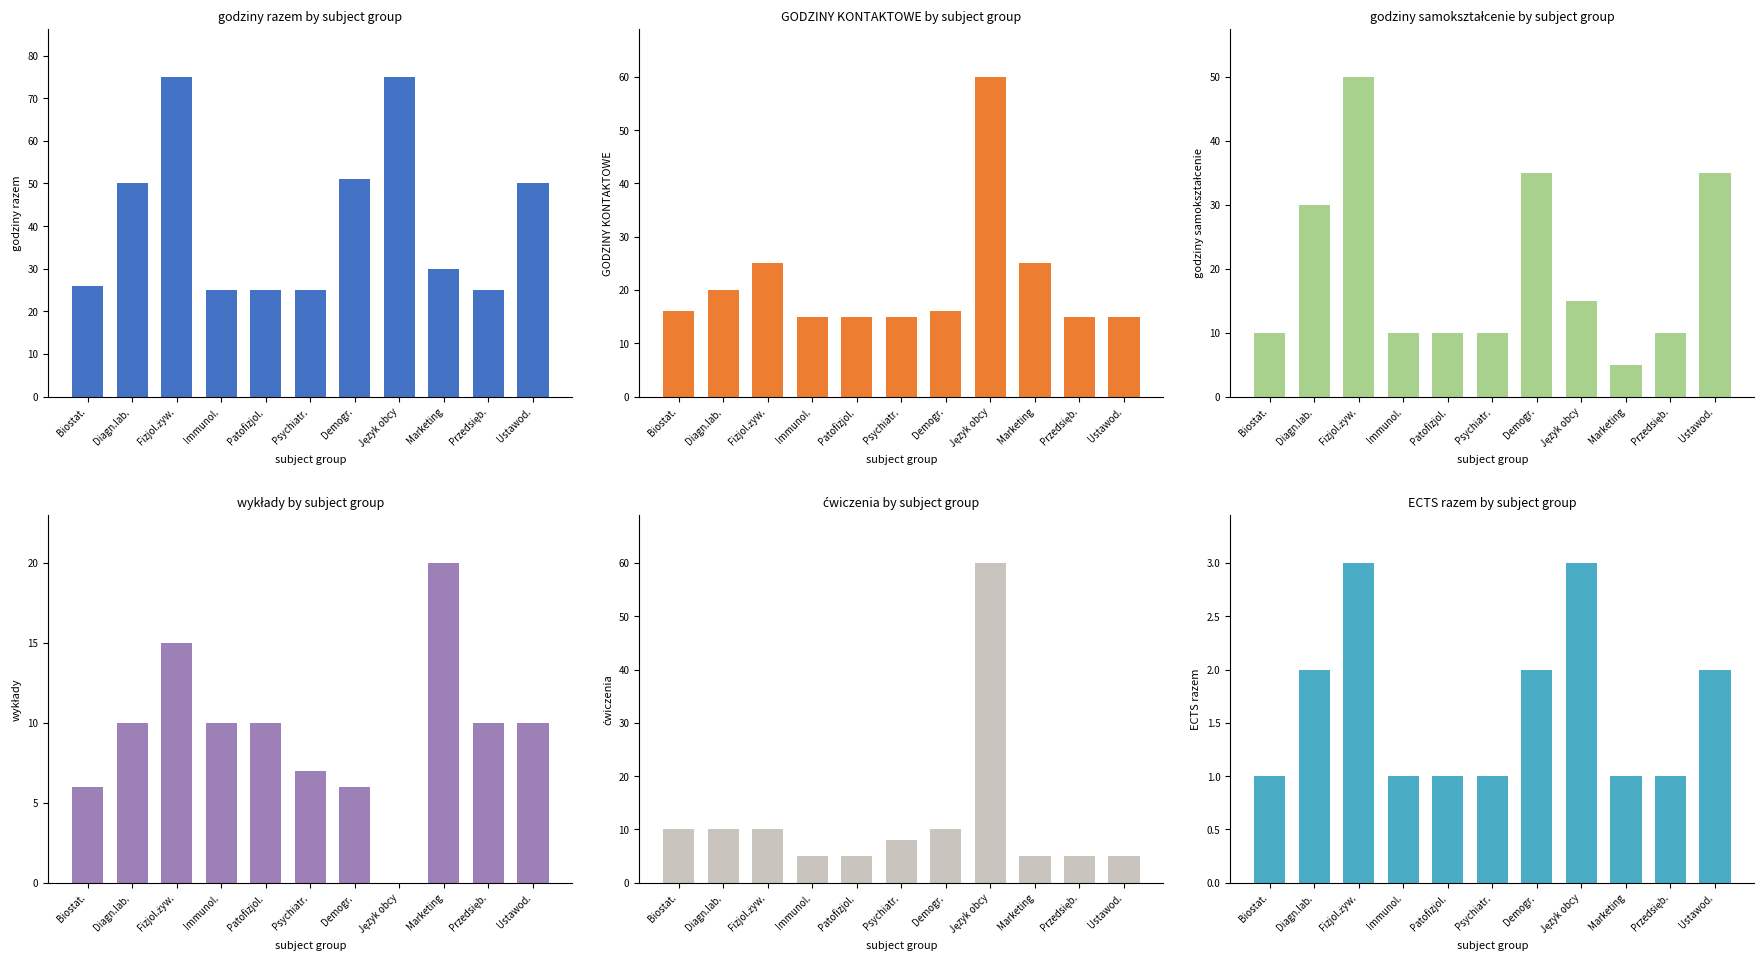

Count the ECTS razem values in the range 1 to 2.

9